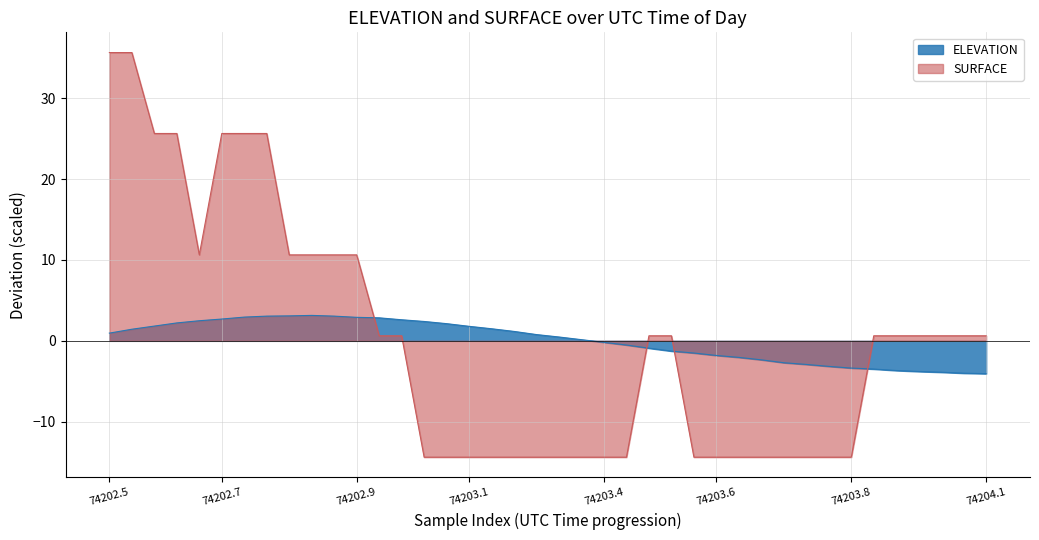

At which category does the data reach its first local peak?

9